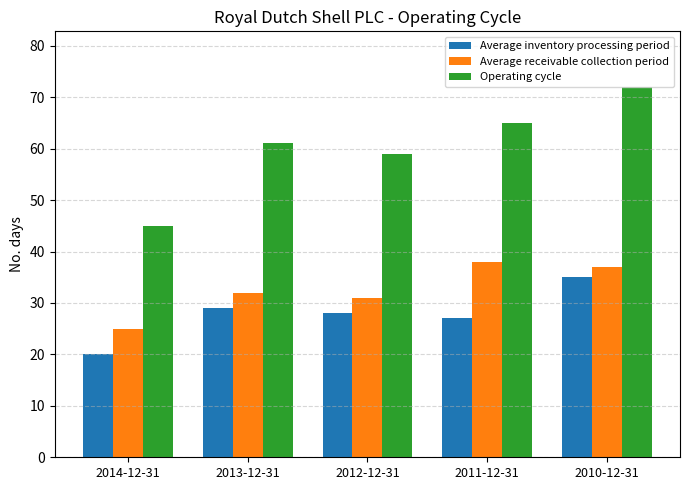

Reading left to right, transcribe all the data shown in this chart.

Average inventory processing period: 2014-12-31=20	2013-12-31=29	2012-12-31=28	2011-12-31=27	2010-12-31=35
Average receivable collection period: 2014-12-31=25	2013-12-31=32	2012-12-31=31	2011-12-31=38	2010-12-31=37
Operating cycle: 2014-12-31=45	2013-12-31=61	2012-12-31=59	2011-12-31=65	2010-12-31=72